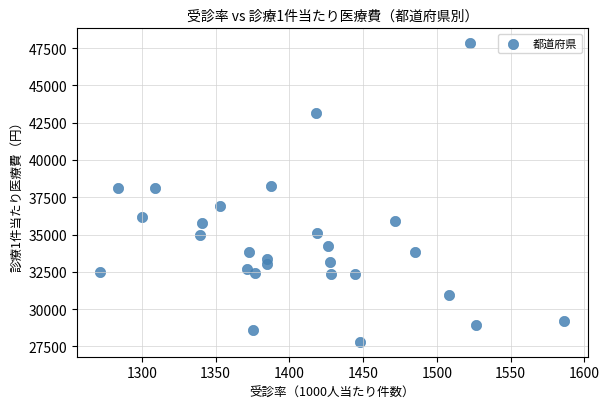

What is the range of X values (max minus min)?

314.8